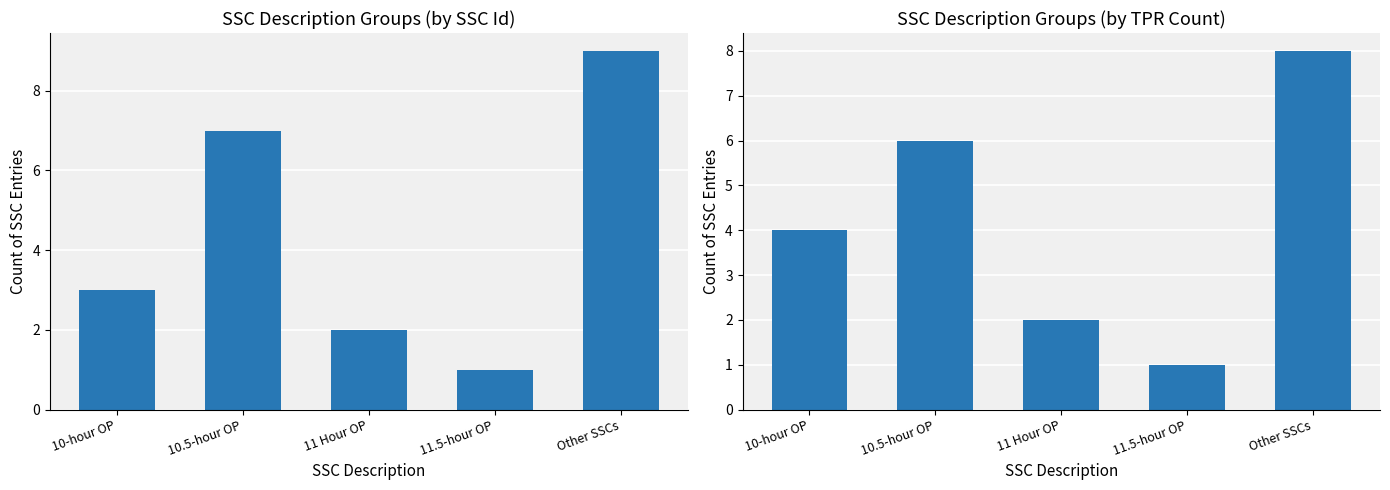

How many TPR Count values are between 2 and 6?

3